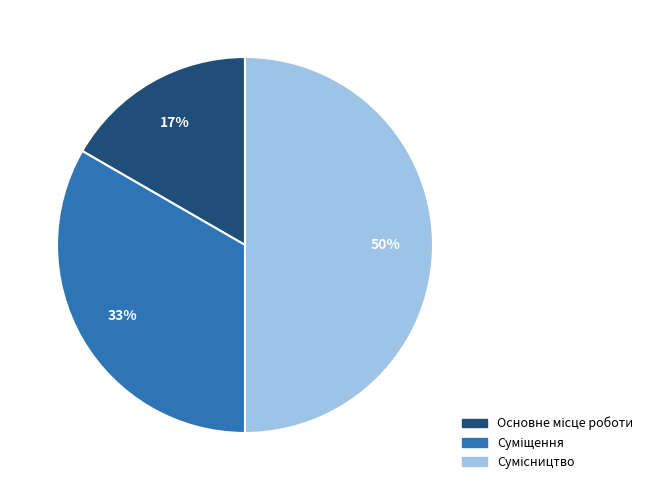

How many slices are in this pie chart?

3